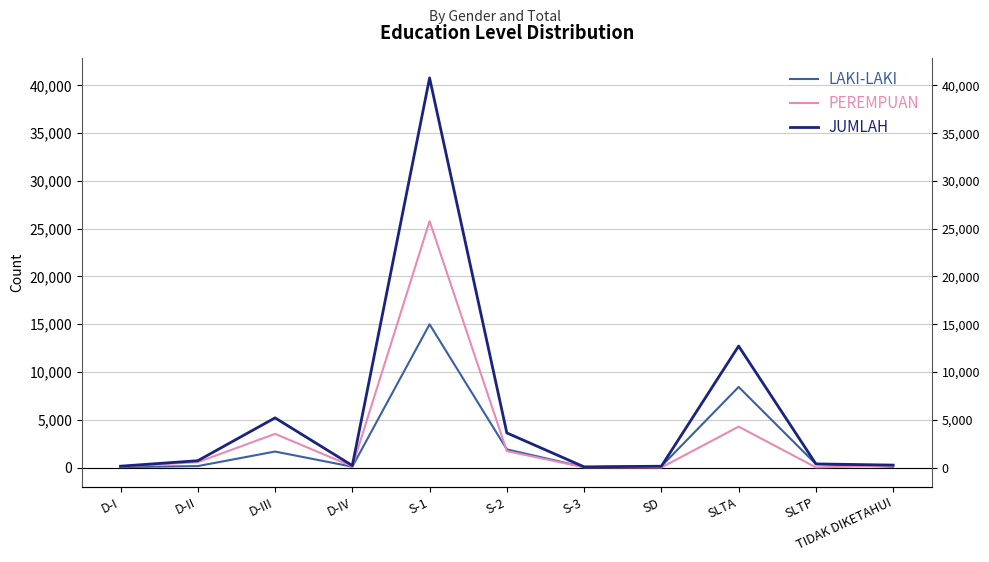

The LAKI-LAKI series shows 146 at SLTP. True or false?

False